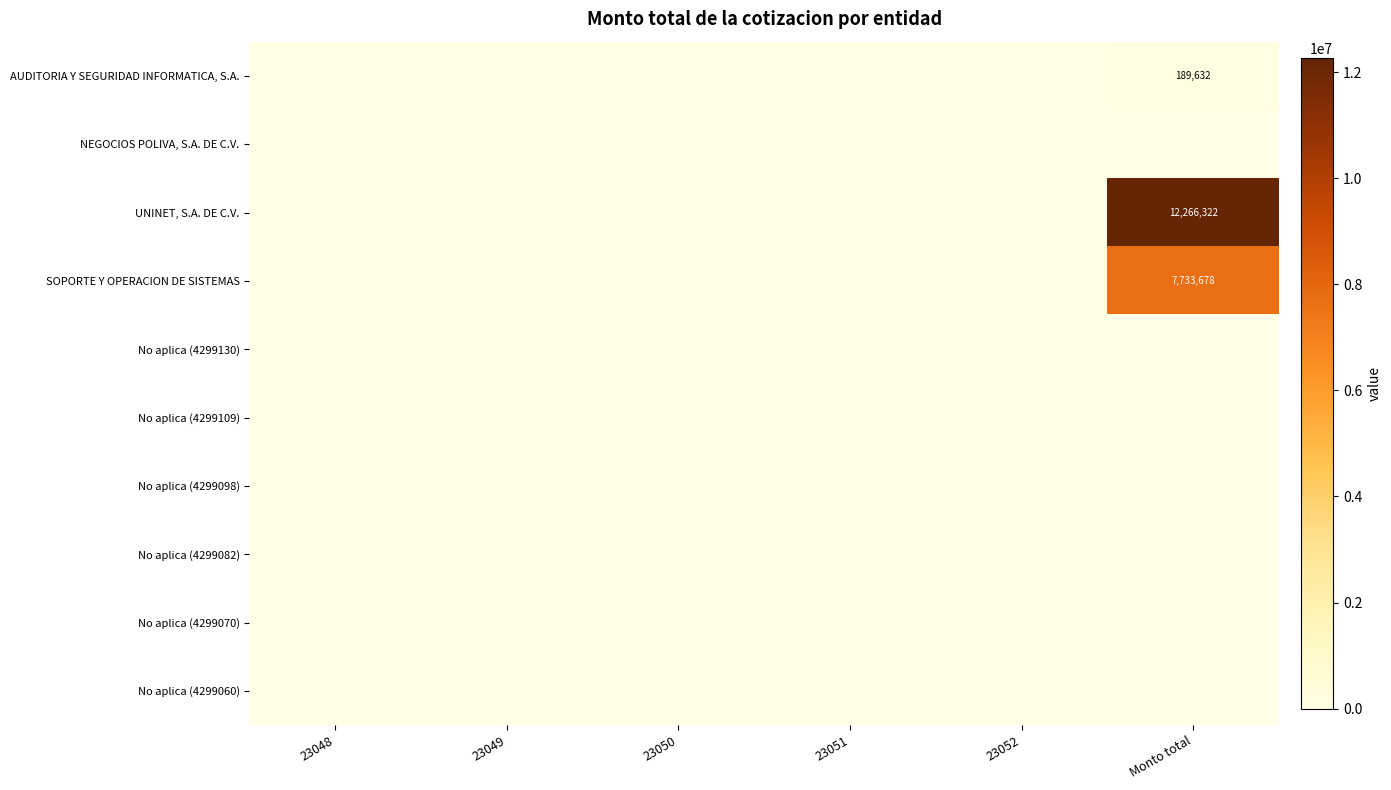

Is it true that SOPORTE Y OPERACION DE SISTEMAS equals 7733677.7 at Monto total?

True